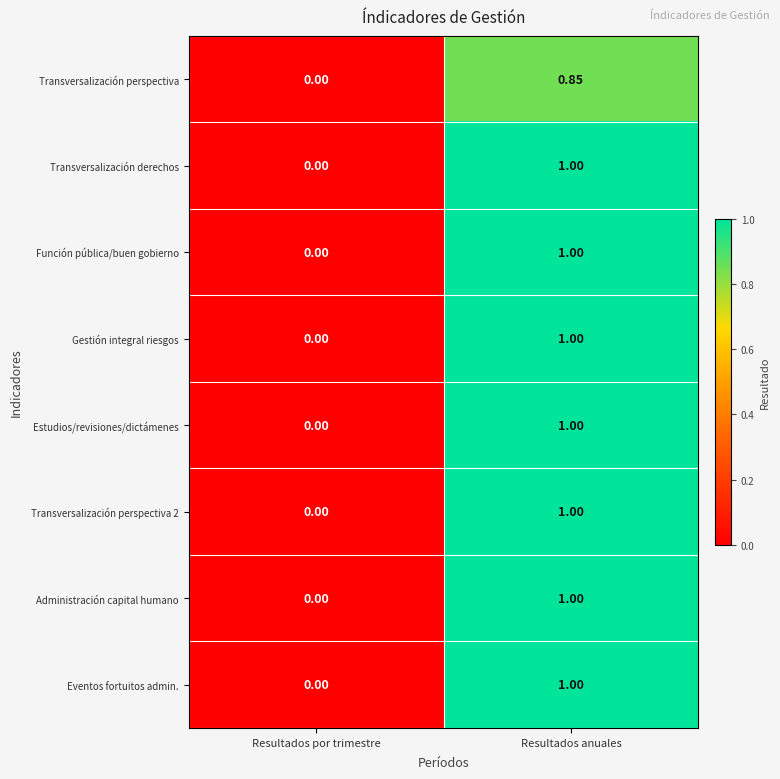

At which category is the sum across all series the highest?

Resultados anuales